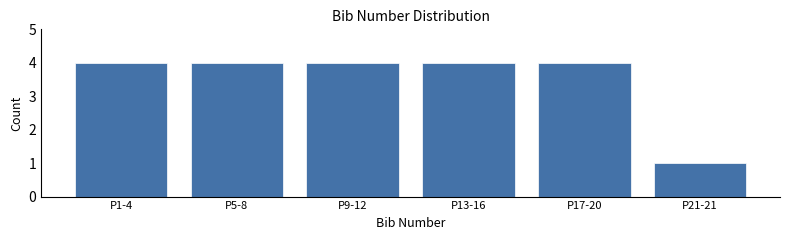

Reading right to left, what are all the values shown in this chart?

1	4	4	4	4	4